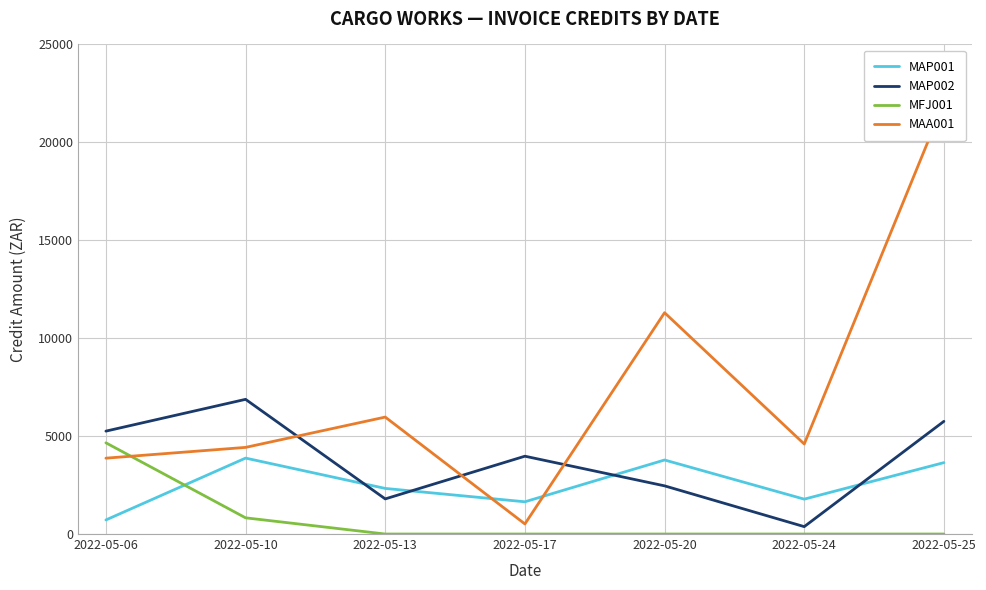

What is the average value of the MFJ001 series?

783.6